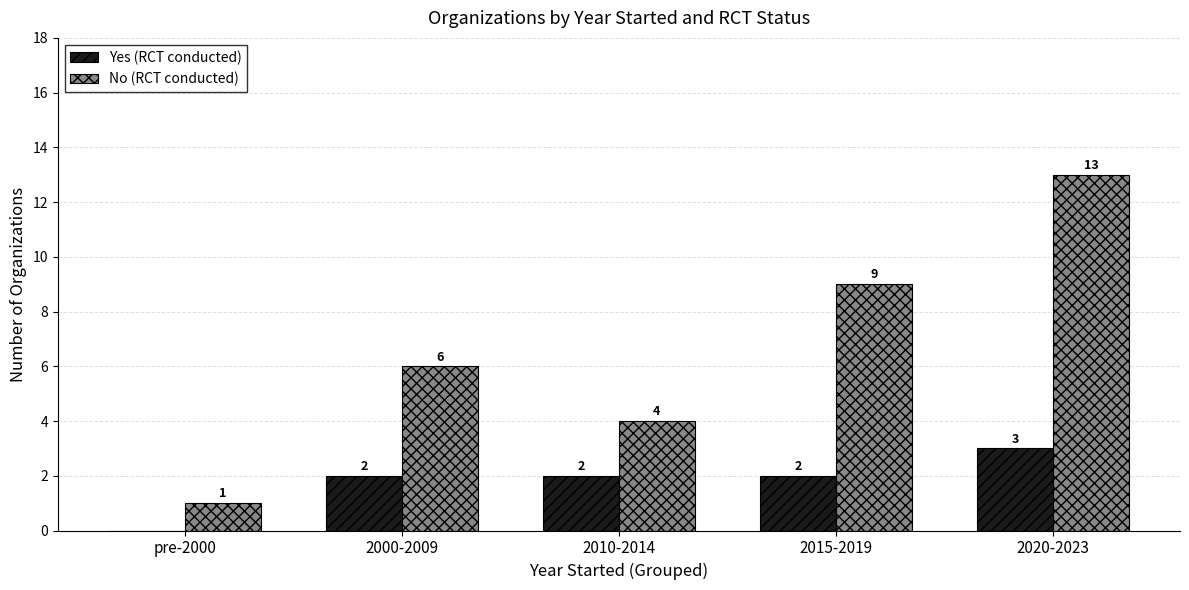

How many distinct data groups are displayed?

2